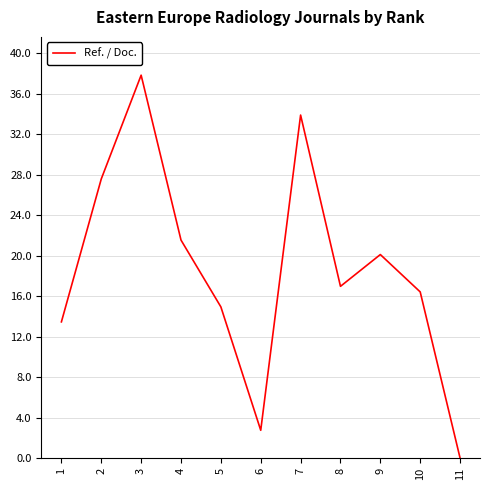

Is it true that the value at 3 is 37.8?

True